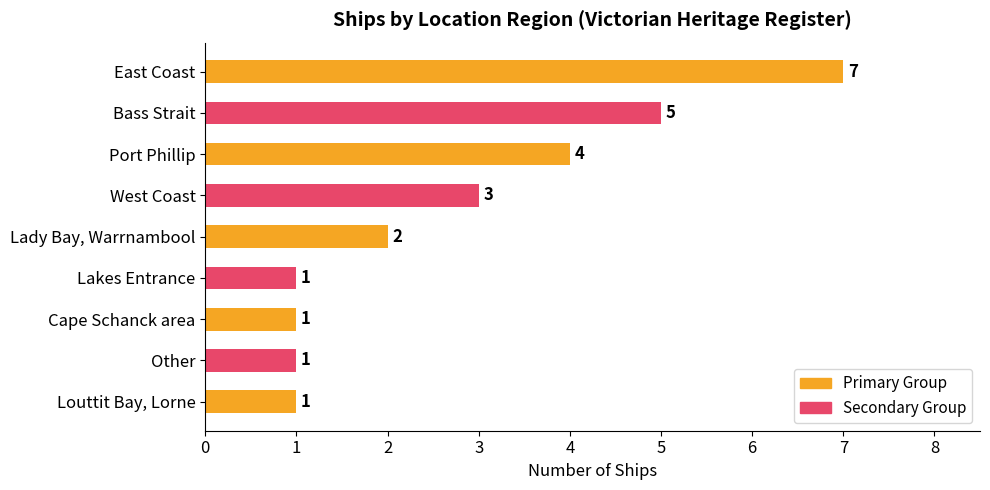

How many categories are shown in the chart?

9